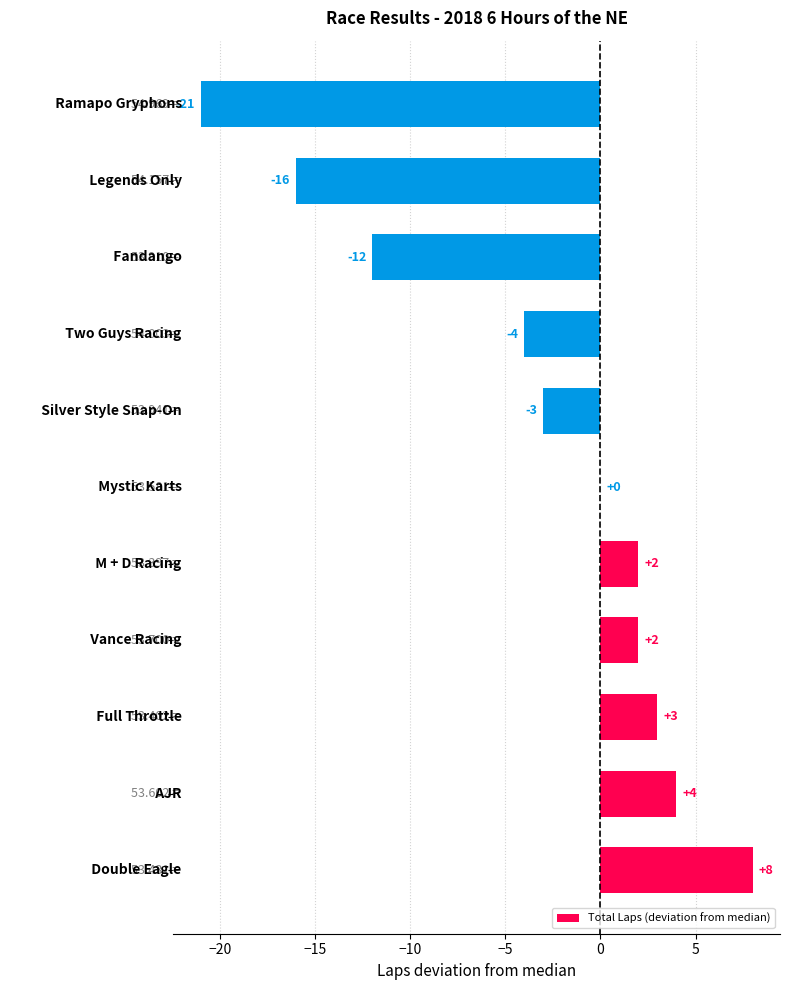

What is the sum of all values?

-37